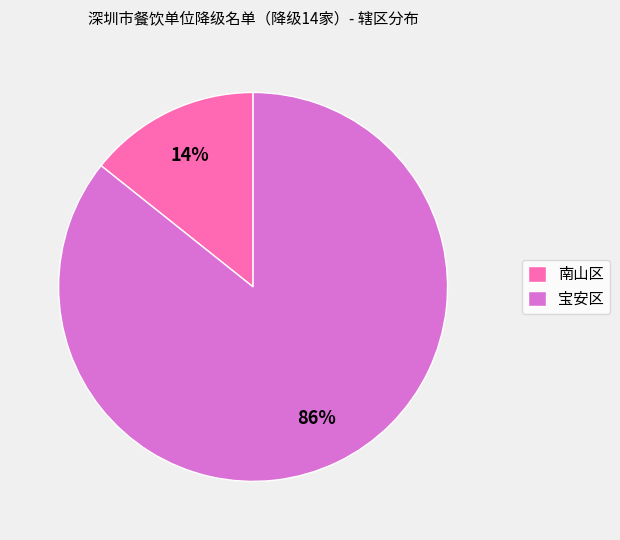

To the nearest percent, what is the average slice percentage?

50%